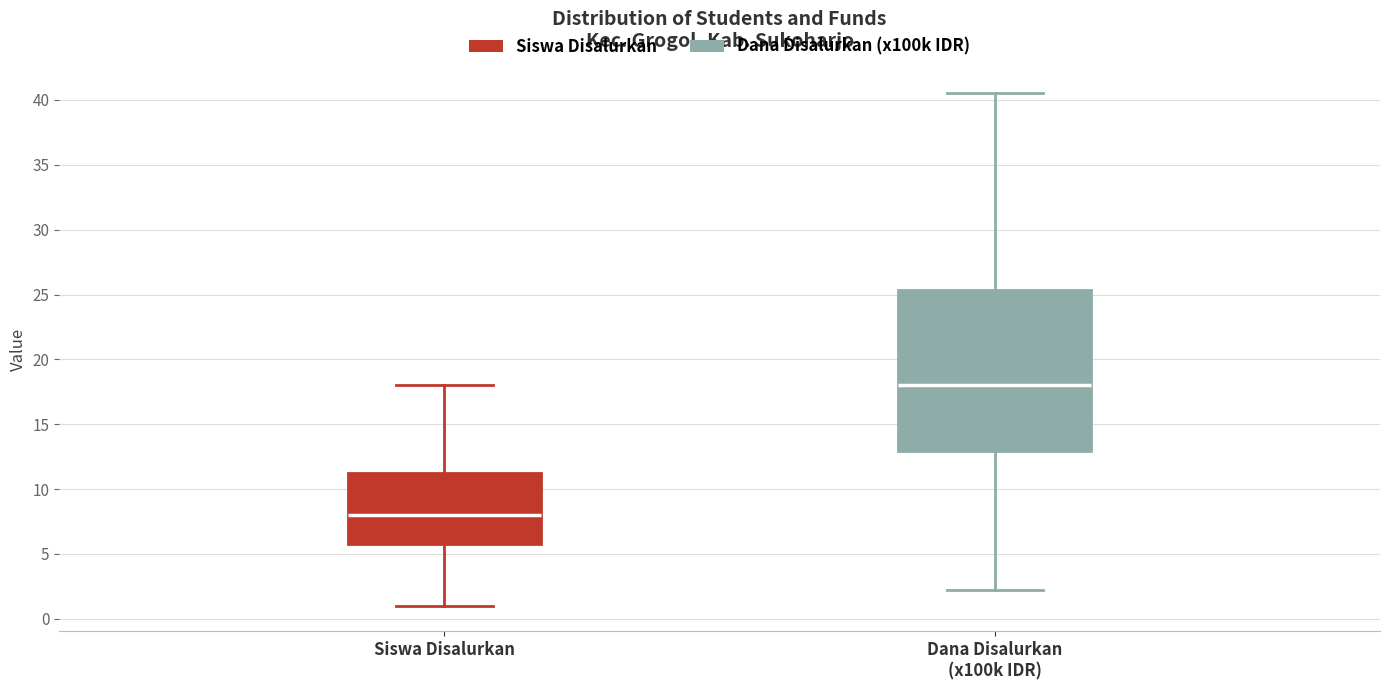

Reading left to right, transcribe this box plot: for each box, give where its median line is, the range the box spans, and where its two whiskers end, as read against the y-axis. The values are not printed on the chart, so give them approximately, as read against the axis.

Siswa Disalurkan: median 8.0, box 6.0 to 11.5, whiskers 1.0 to 18.0
Dana Disalurkan (x100k IDR): median 18.0, box 13.0 to 25.5, whiskers 2.5 to 40.5